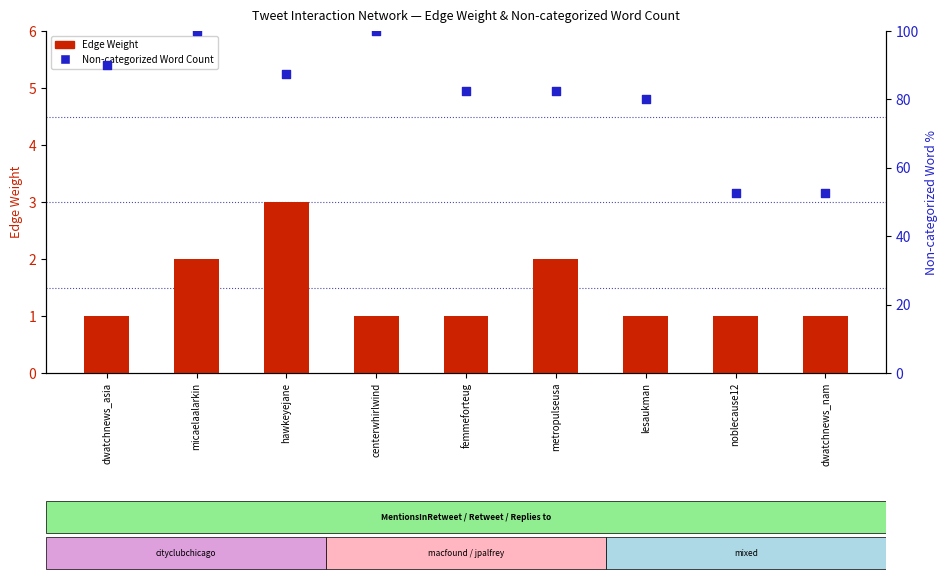

At which category is the sum across all series the highest?

micaelaalarkin